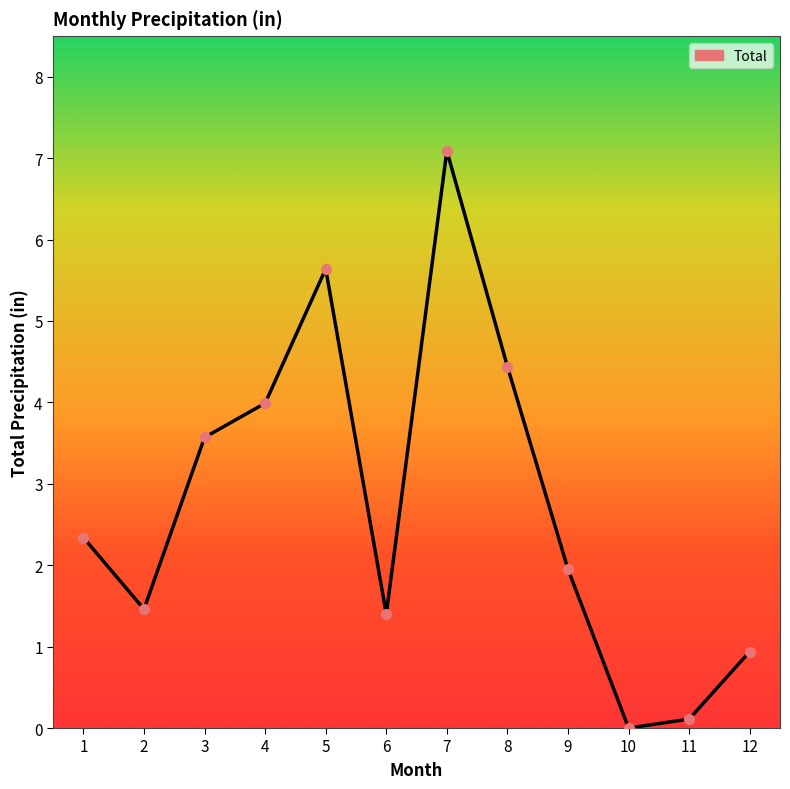

What is the change in value from 2 to 6?

-0.1